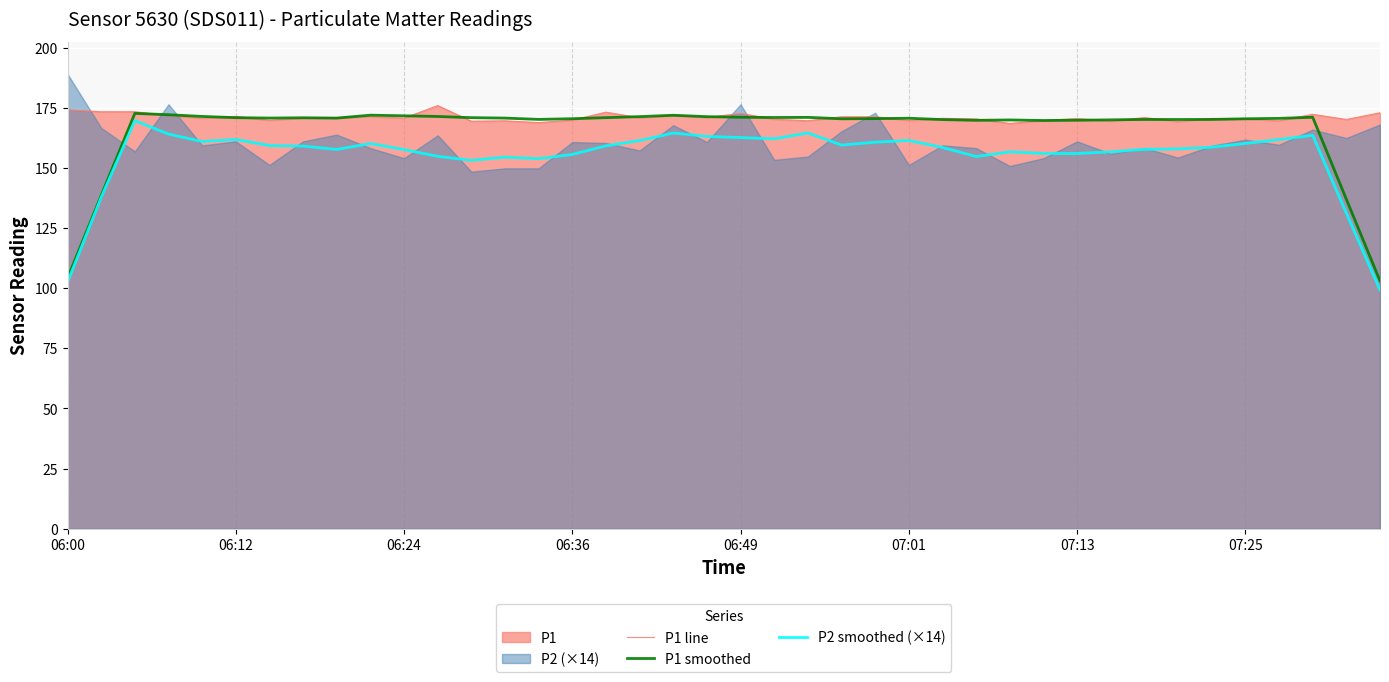

True or false: P1 line and P2 smoothed (×14) cross at least once.

False